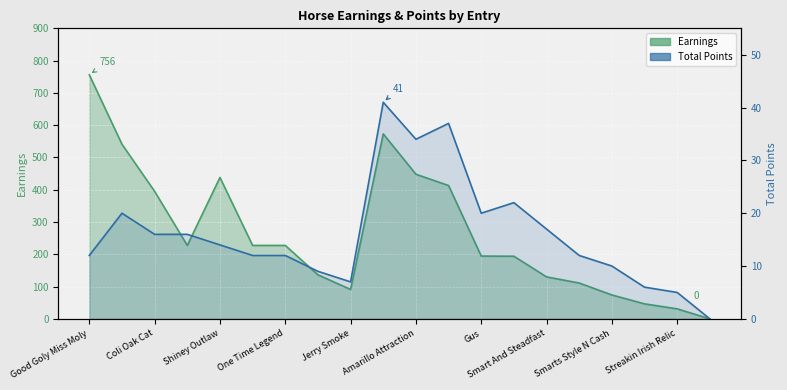

Between 11 and Smarts Style N Cash, which is larger?

11